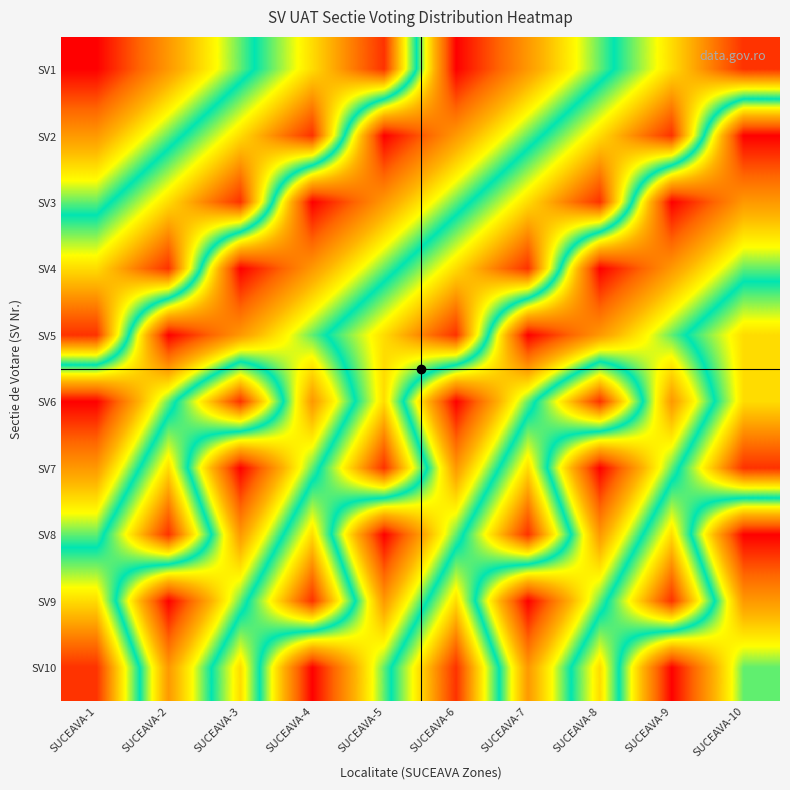

What is the minimum value shown in the chart?

1